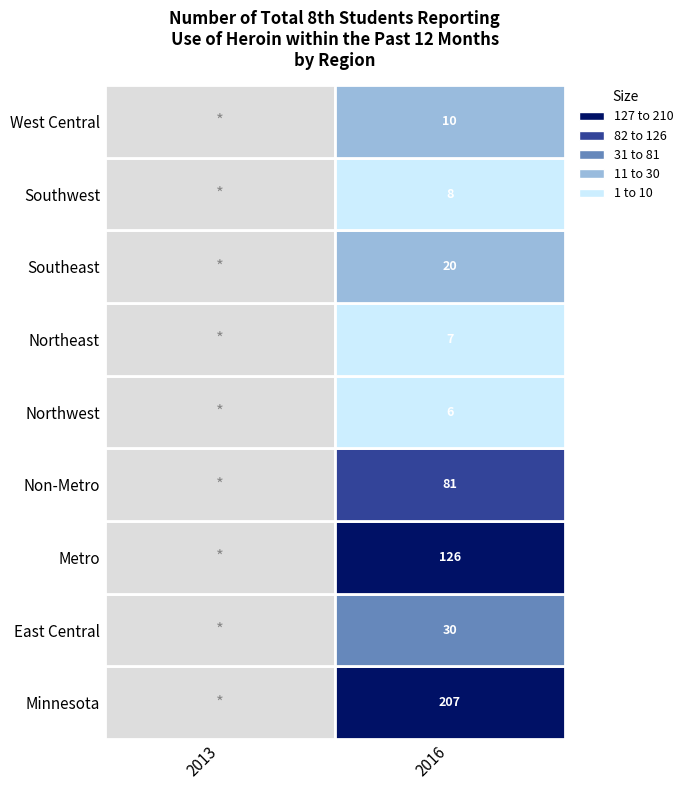

Which category has the lowest value across all series?

Northwest